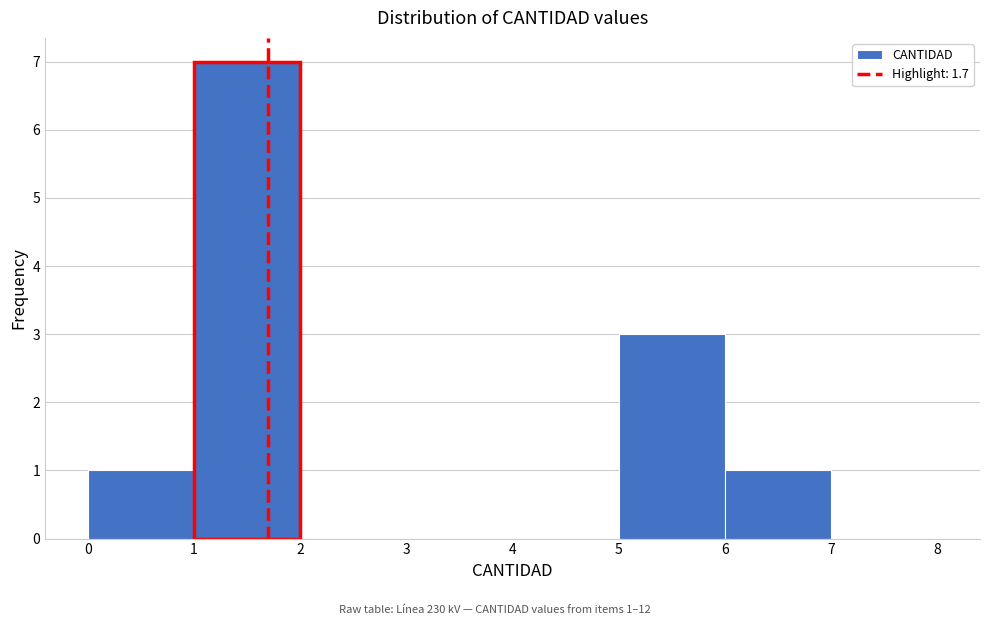

Over which range of the x-axis is the bar tallest?

1 to 2